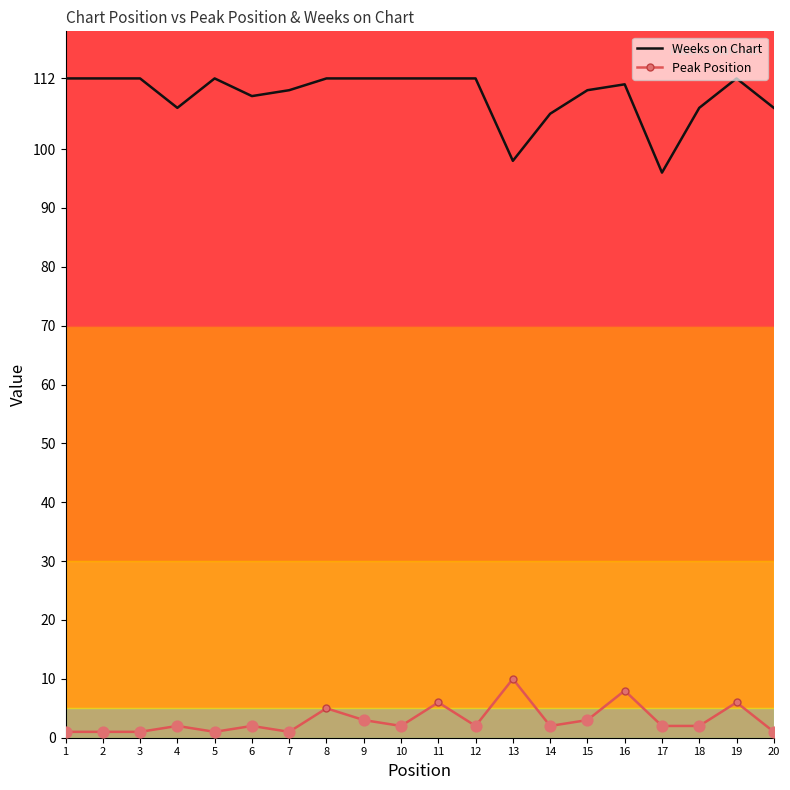

Is the value of Peak Position at 10 greater than the value of Weeks on Chart at 10?

No